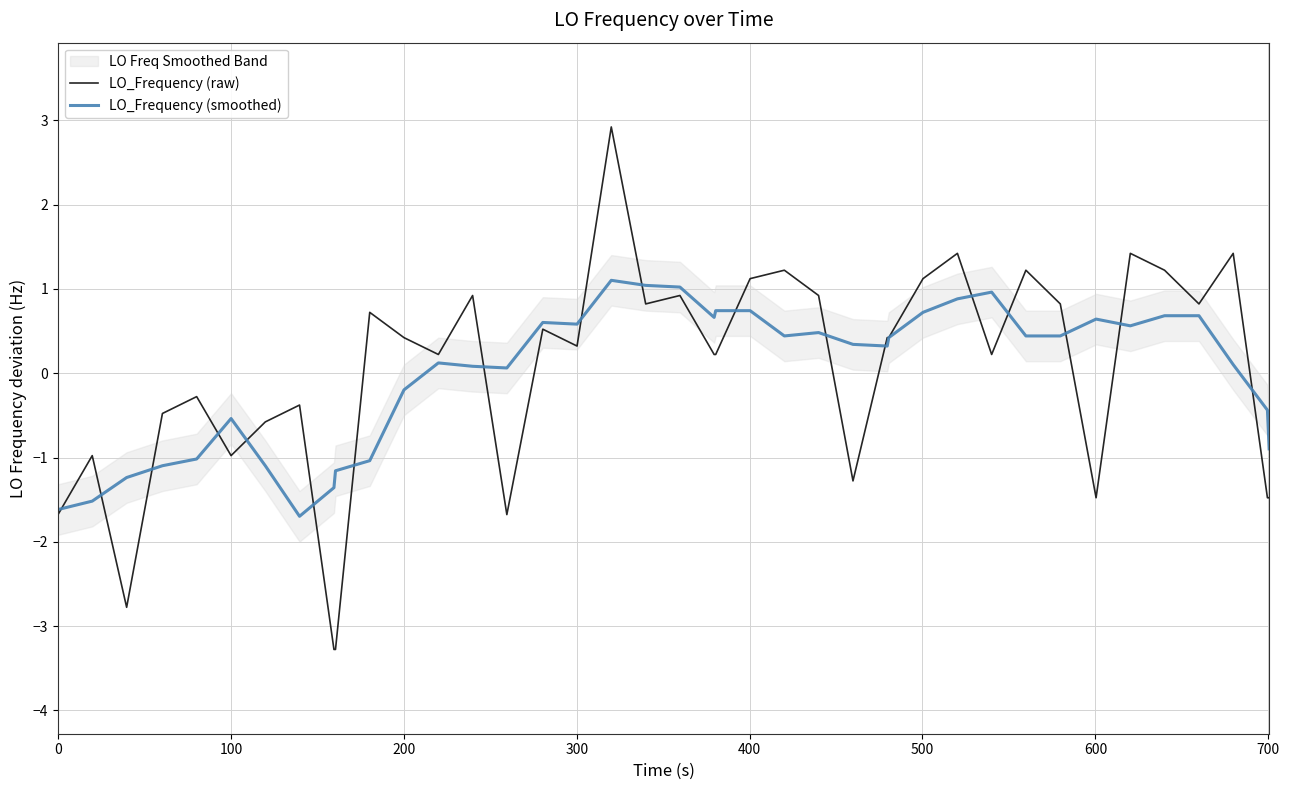

True or false: LO_Frequency (smoothed) has a value of -0.4 at 200.

False